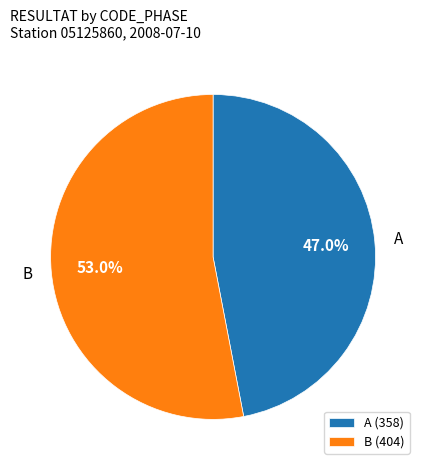

Between B (404) and A (358), which is larger?

B (404)